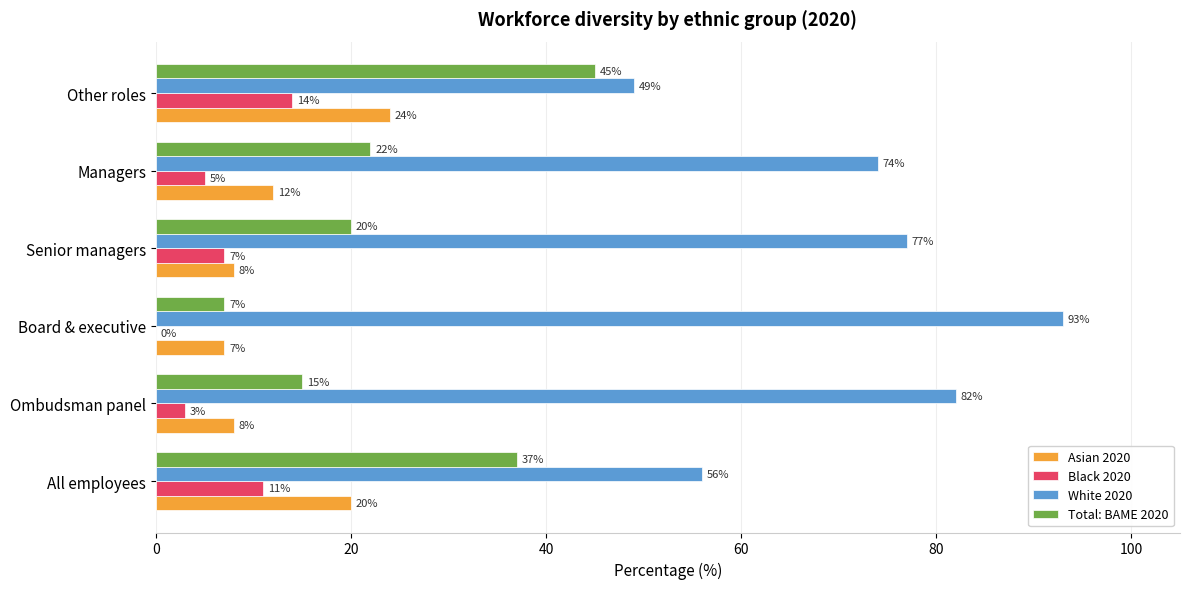

What is the sum of the Asian 2020 values at Ombudsman panel and All employees?

28.0